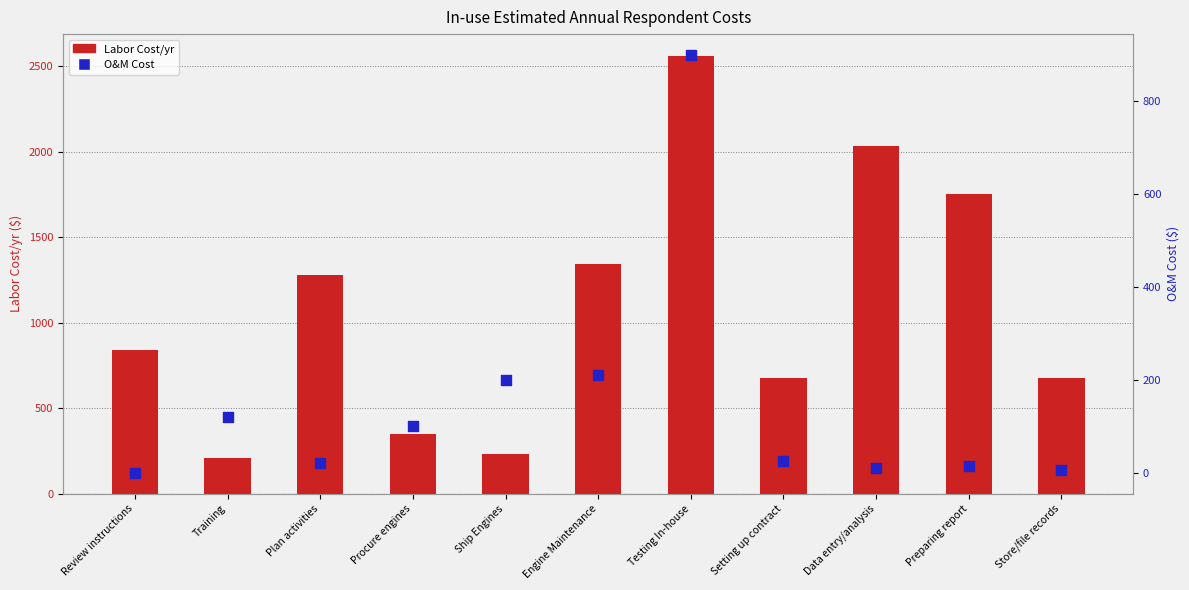

Which series reaches the minimum Y coordinate?

O&M Cost